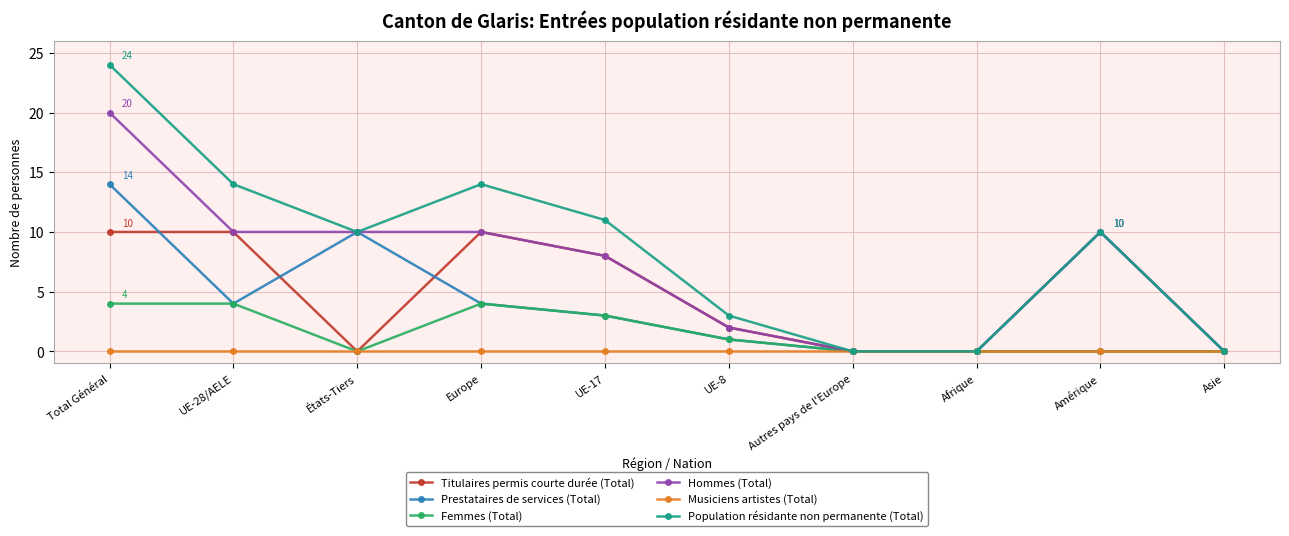

How many distinct data groups are displayed?

6